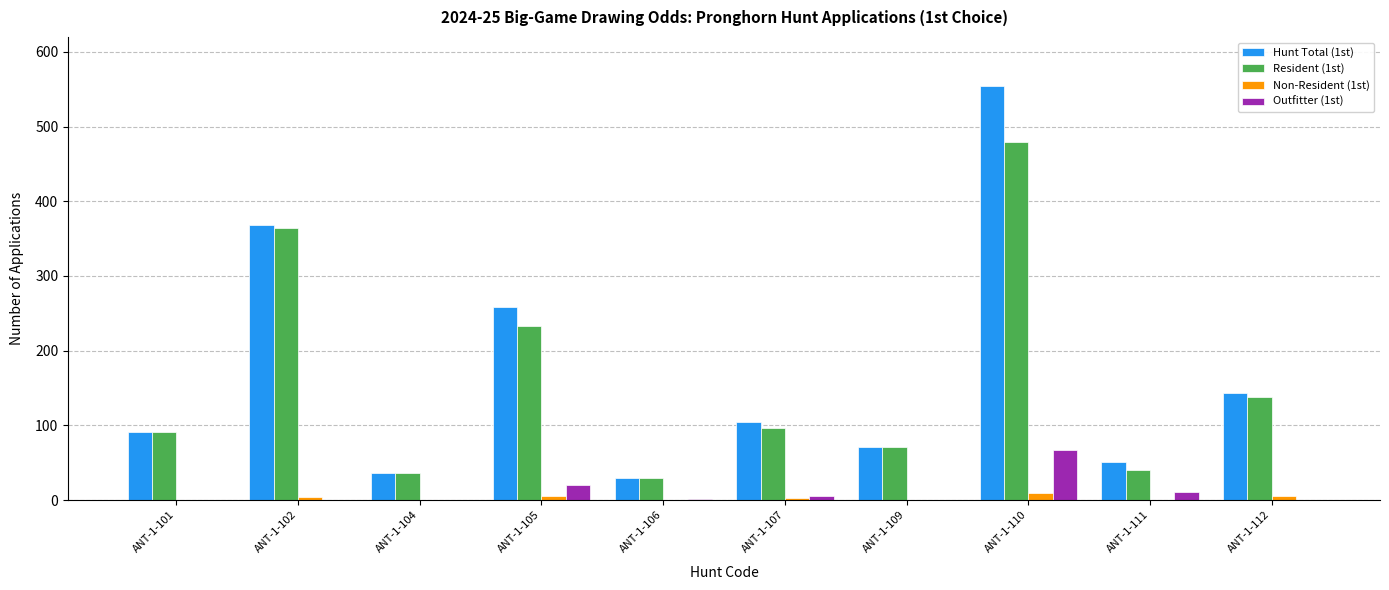

Is the value of Resident (1st) at ANT-1-107 greater than the value of Hunt Total (1st) at ANT-1-102?

No